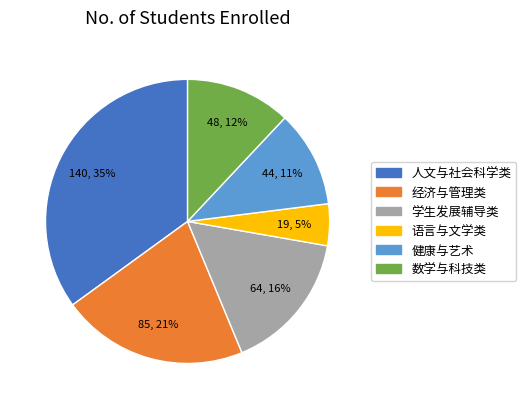

Do 人文与社会科学类 and 学生发展辅导类 together represent more than half of the pie?

Yes